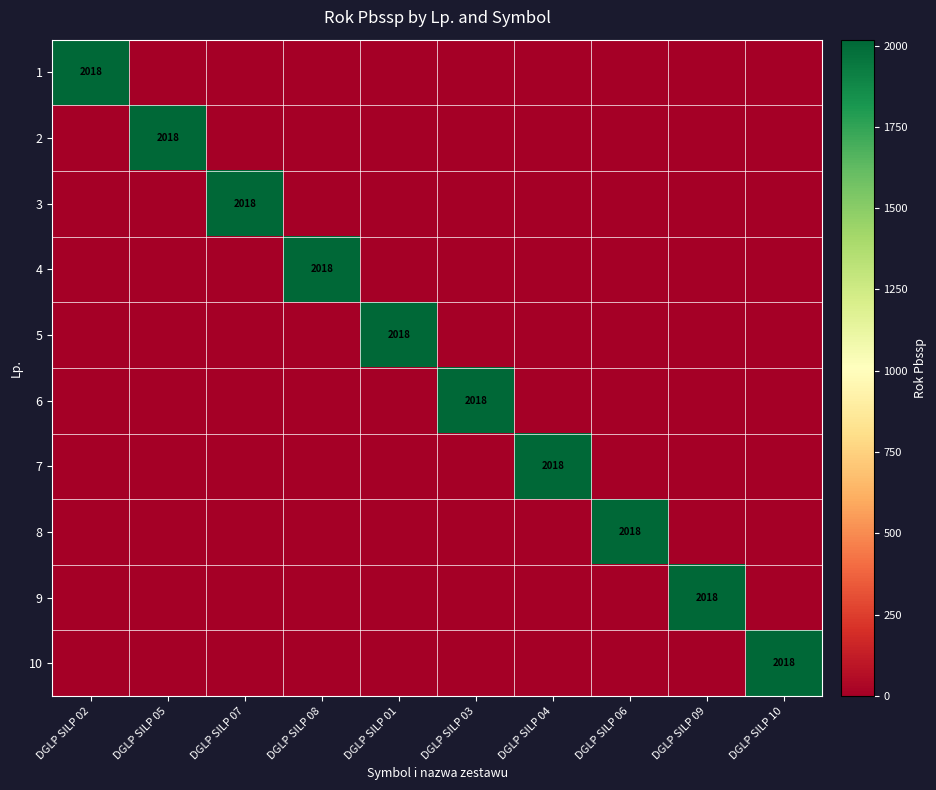

What is the total value across all series at DGLP SILP 04?

2018